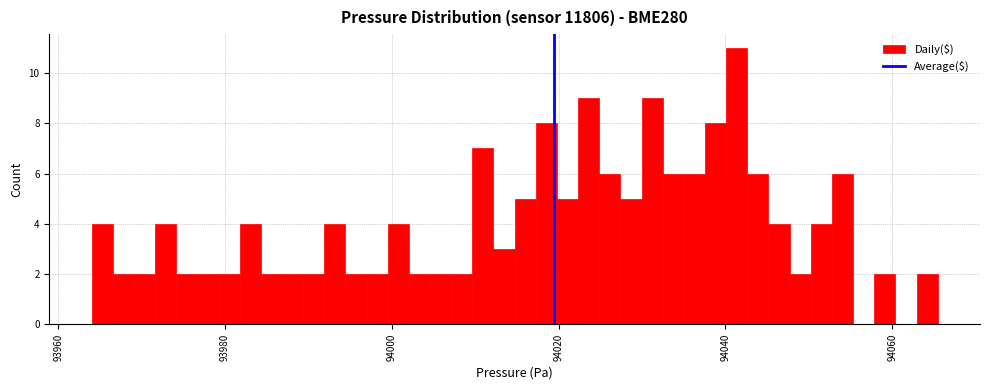

Around what value on the x-axis is the tallest bar? Give the approximate position of its centre, as read against the axis.

94042